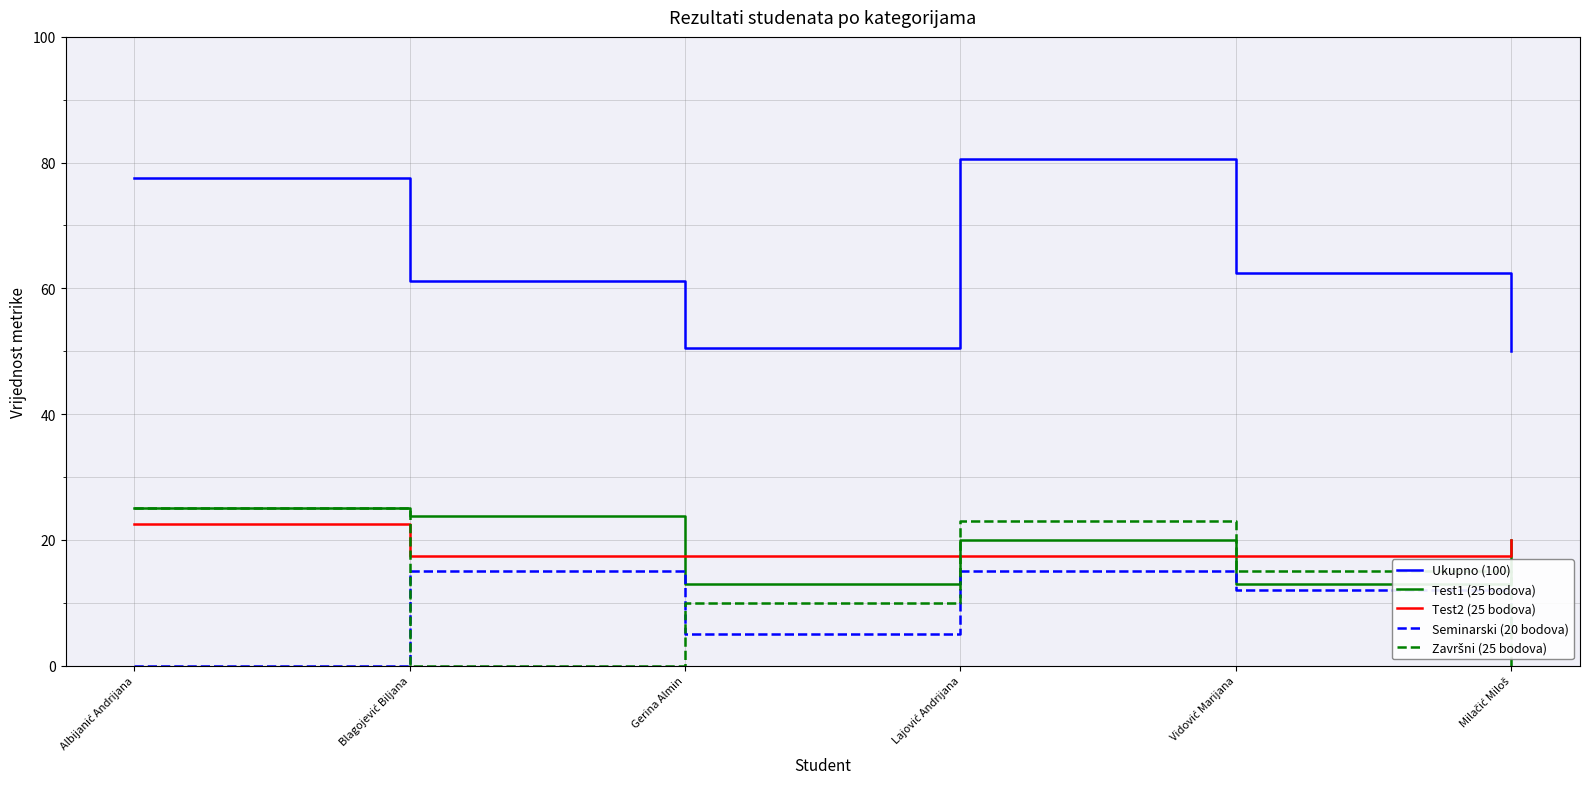

What is the maximum value for Test1 (25 bodova)?

25.0